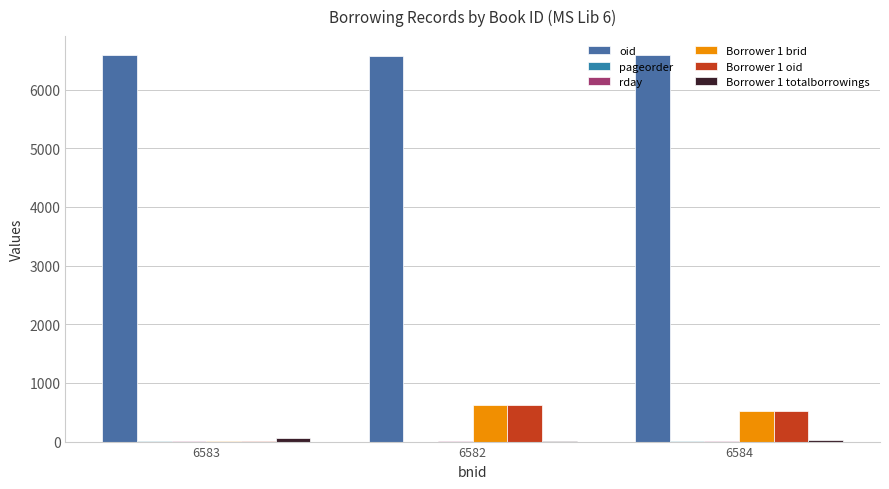

Where is Borrower 1 totalborrowings nearest to the value 35?

6584